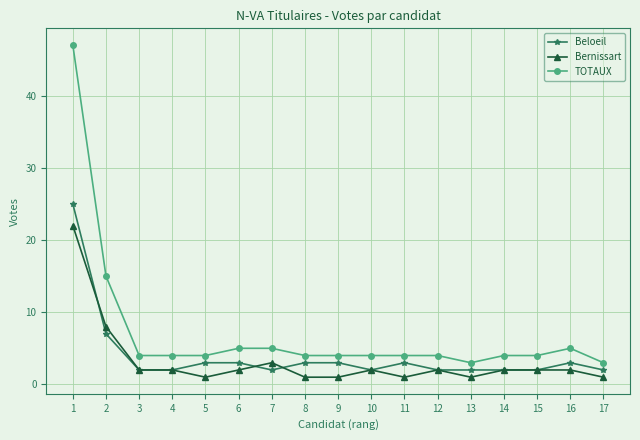

The Beloeil series shows 2 at 17. True or false?

True